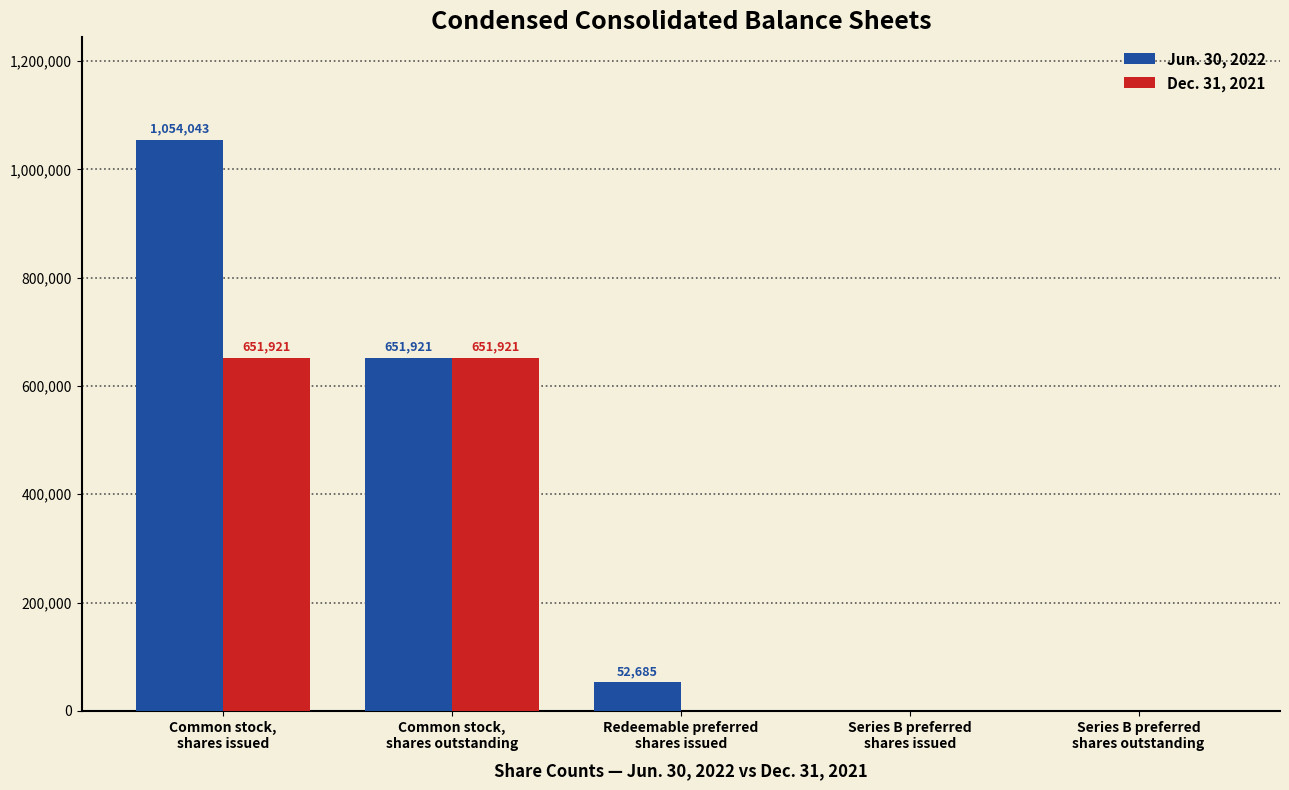

Between Common stock,
shares issued and Series B preferred
shares outstanding, which series saw the biggest shift?

Jun. 30, 2022